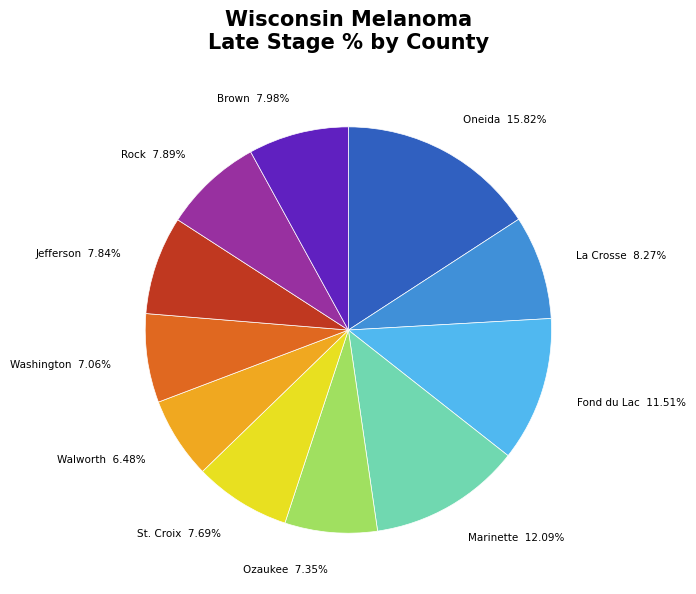

Is there any slice that represents more than half of the pie?

No